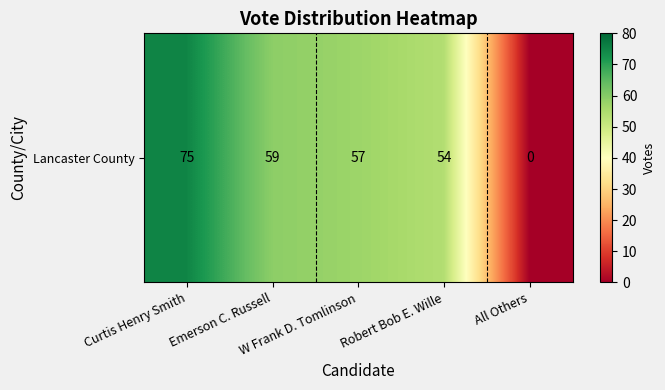

Between All Others and Emerson C. Russell, which is larger?

Emerson C. Russell